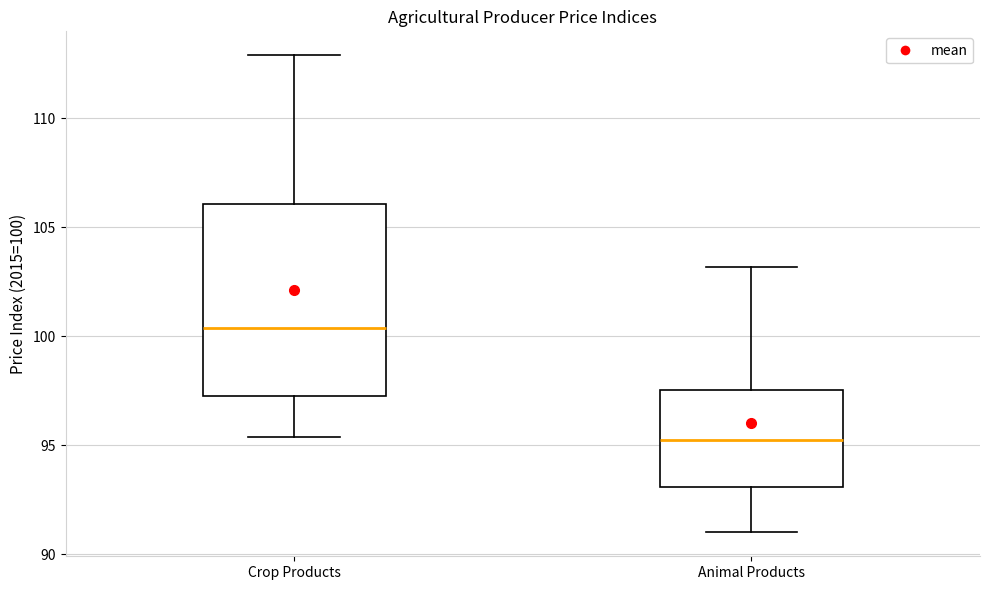

Reading left to right, read every box against the y-axis: the position of its median line, the range the box covers, and the ends of its whiskers. The values are not printed on the chart, so give them approximately, as read against the axis.

Crop Products: median 100.5, box 97.5 to 106.0, whiskers 95.5 to 113.0
Animal Products: median 95.5, box 93.0 to 97.5, whiskers 91.0 to 103.0